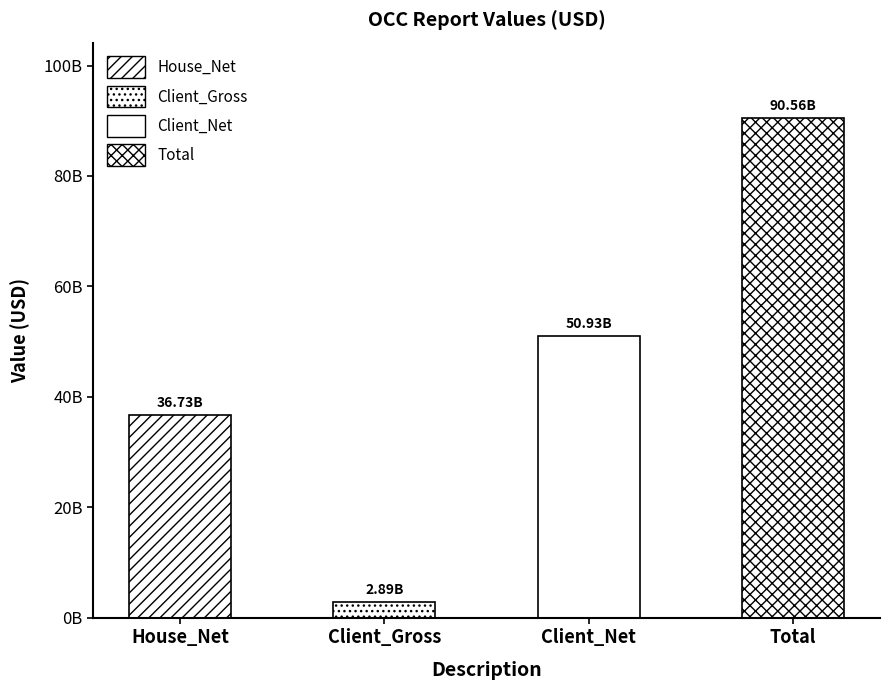

What is the ratio of the value at Client_Gross to the value at House_Net?

0.1